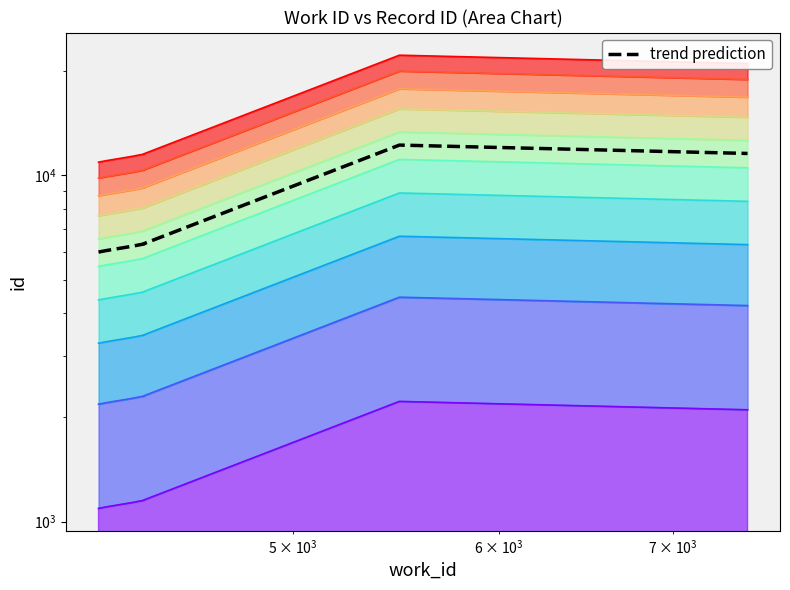

How many lines are shown in the chart?

1